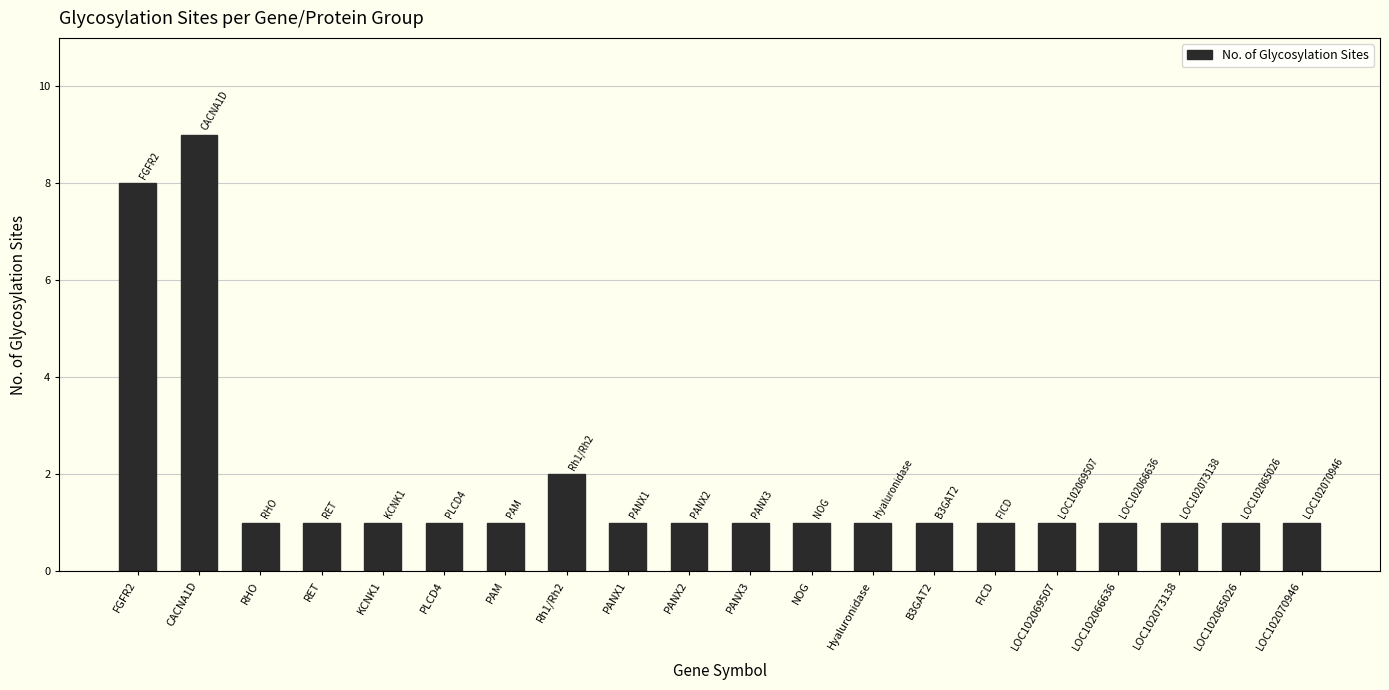

What is the approximate value at LOC102069507?

1